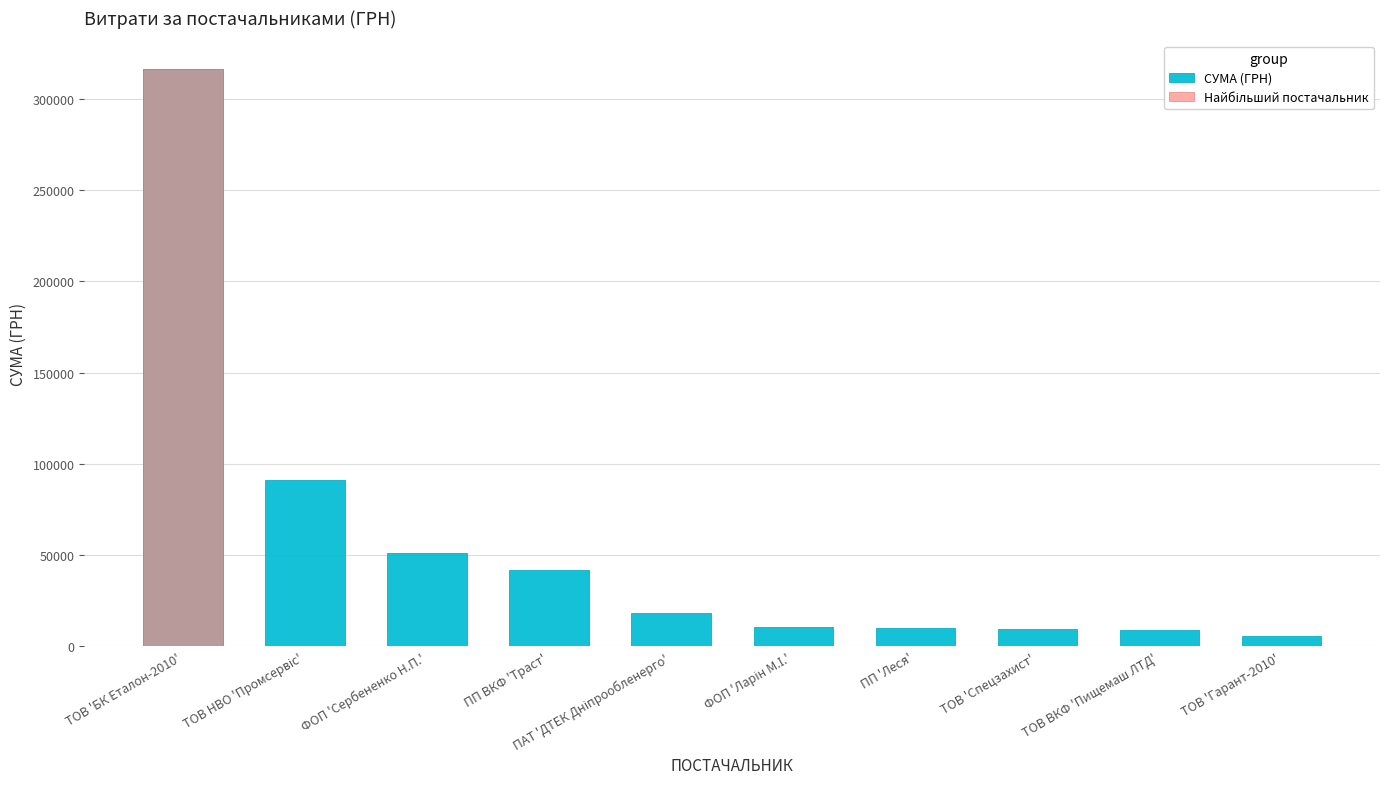

Rank the categories by value from lowest to highest.

ТОВ 'Гарант-2010', ТОВ ВКФ 'Пищемаш ЛТД', ТОВ 'Спецзахист', ПП 'Леся', ФОП 'Ларін М.І.', ПАТ 'ДТЕК Дніпрообленерго', ПП ВКФ 'Траст', ФОП 'Сербененко Н.П.', ТОВ НВО 'Промсервіс', ТОВ 'БК Еталон-2010'